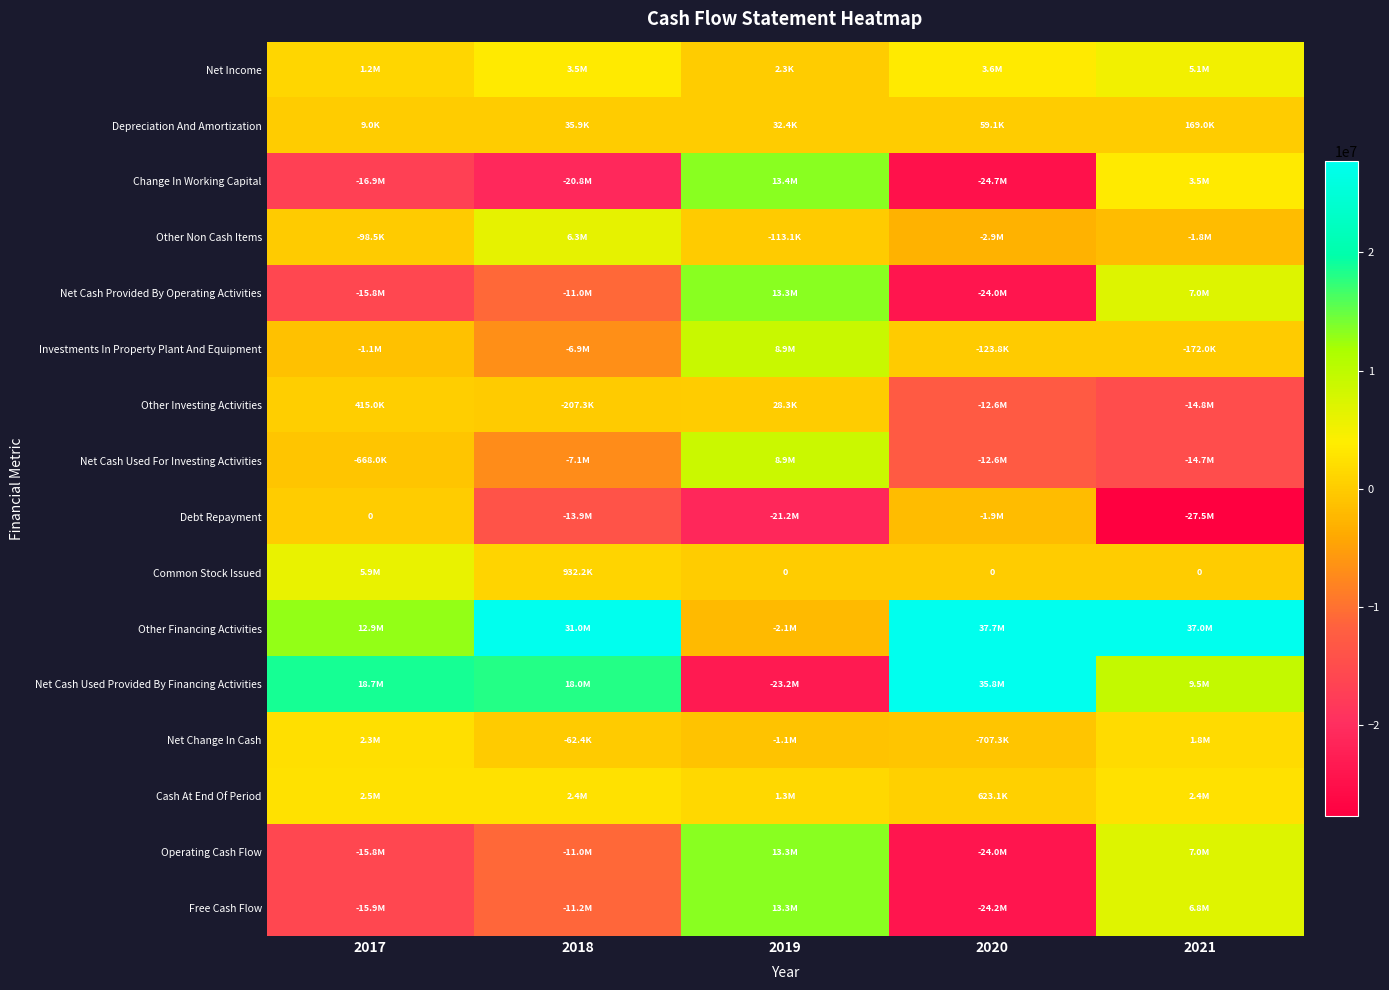

At which label does Debt Repayment reach its minimum?

2021